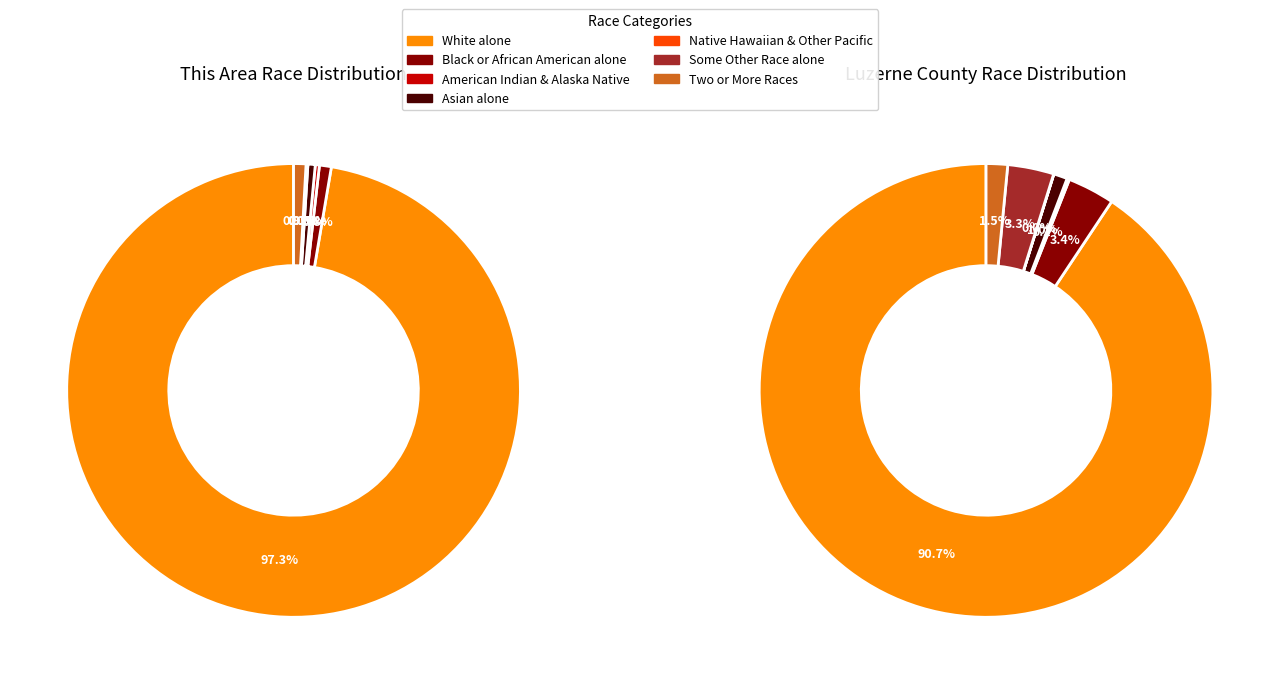

The Asian alone slice represents 13% of the pie. True or false?

False